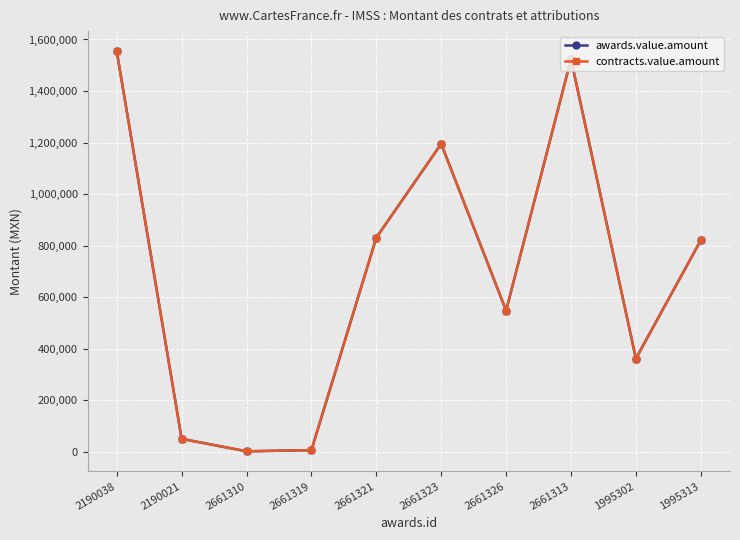

What is the minimum value for contracts.value.amount?

2100.0